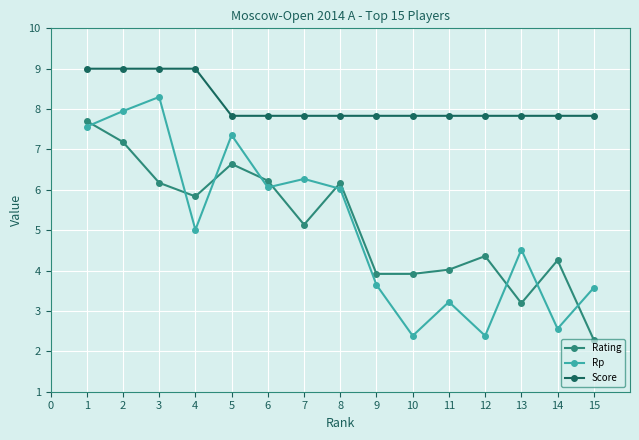

Is it true that Rp equals 5.0 at 4?

True